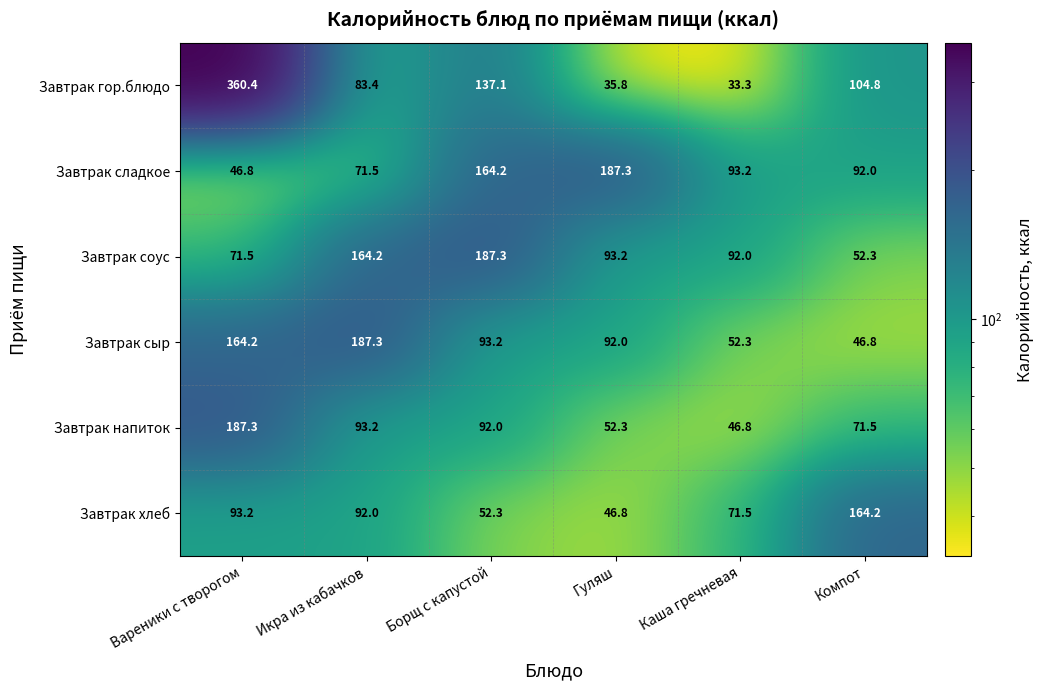

The value of Завтрак напиток at Борщ с капустой is 92.0. True or false?

True